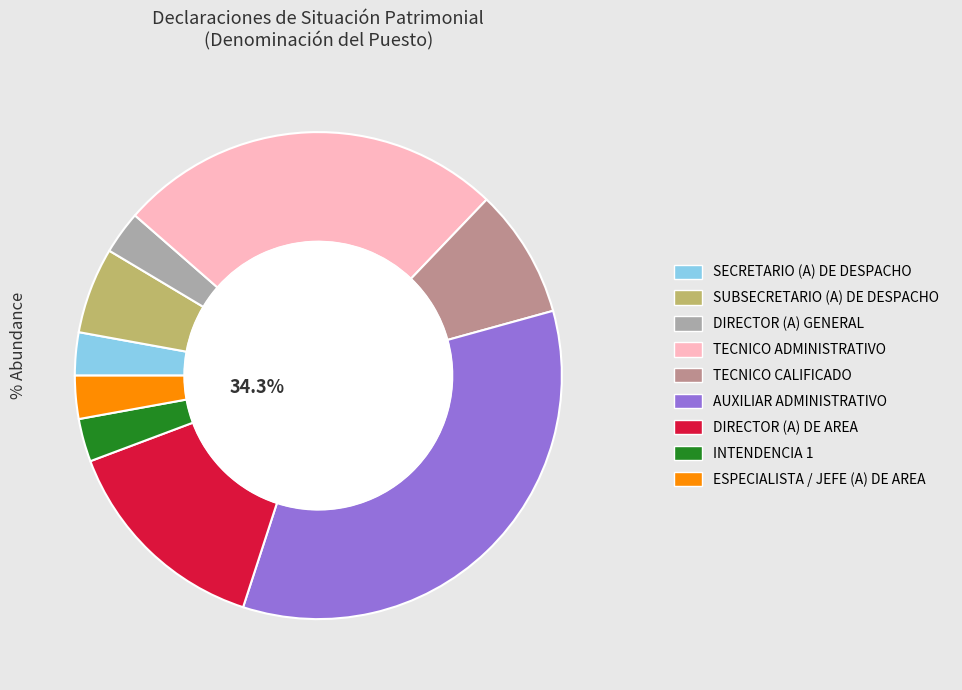

Is there any slice that represents more than half of the pie?

No